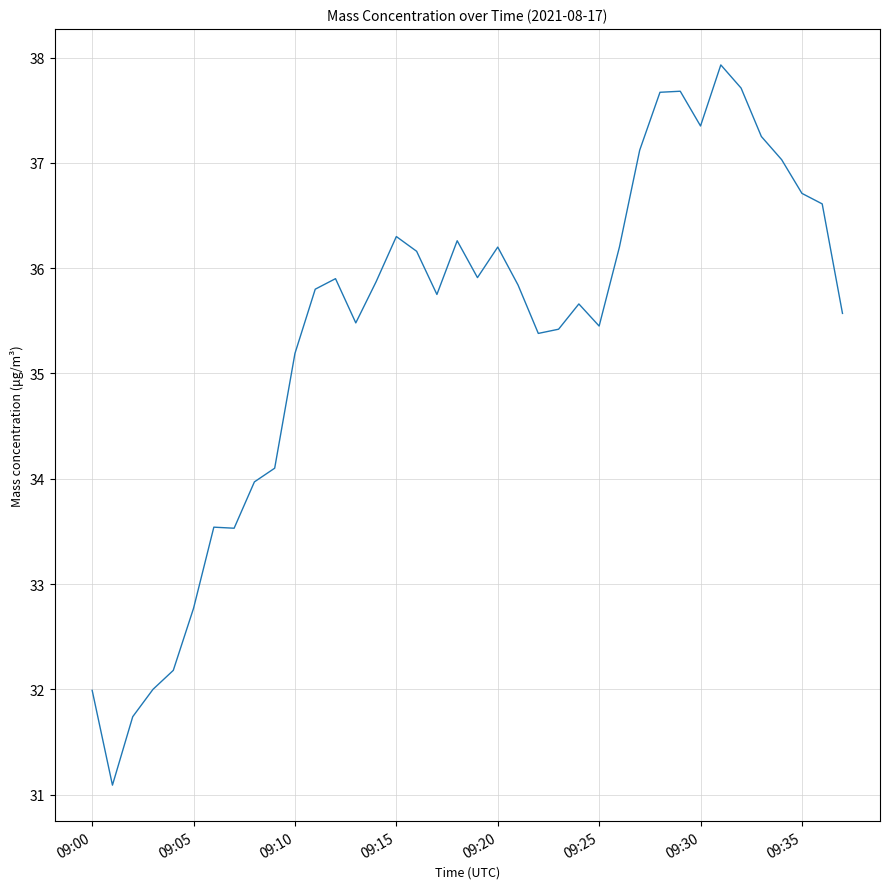

True or false: there are more than 0 points higher than both neighbors.

True